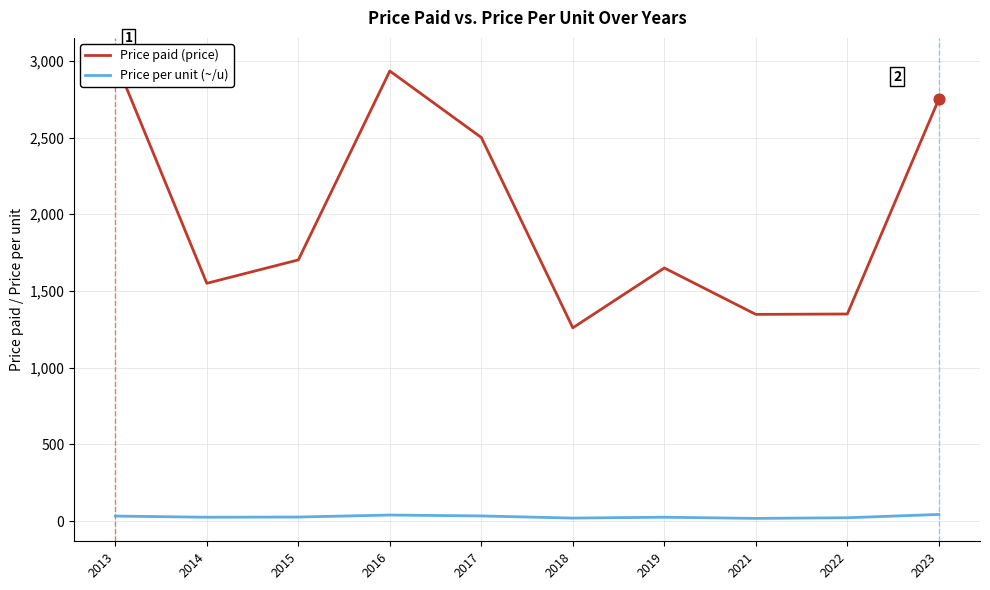

Which series has the largest Y range (max minus min)?

Price paid (price)